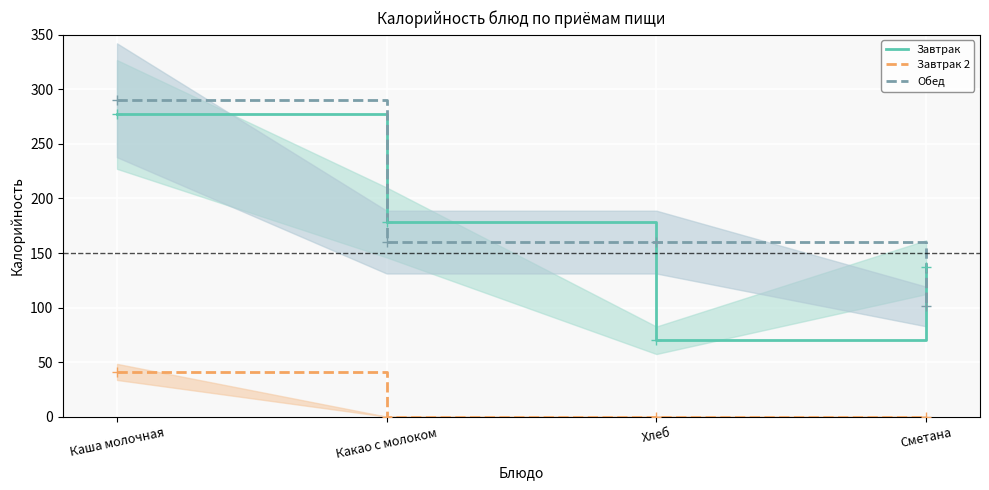

How many lines are shown in the chart?

3